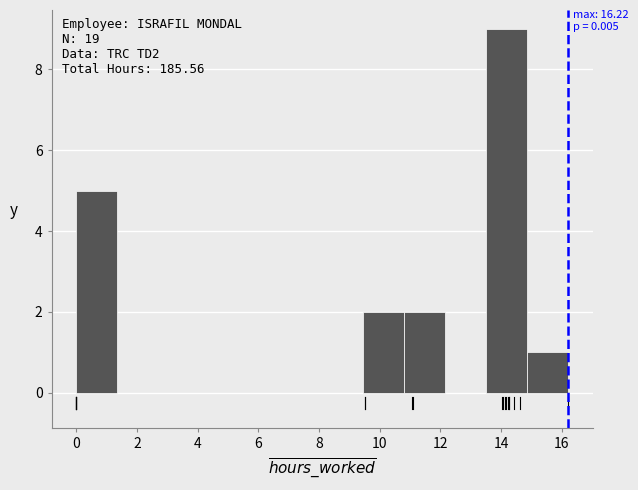

Which range on the x-axis has the tallest bar?

13.6 to 14.8